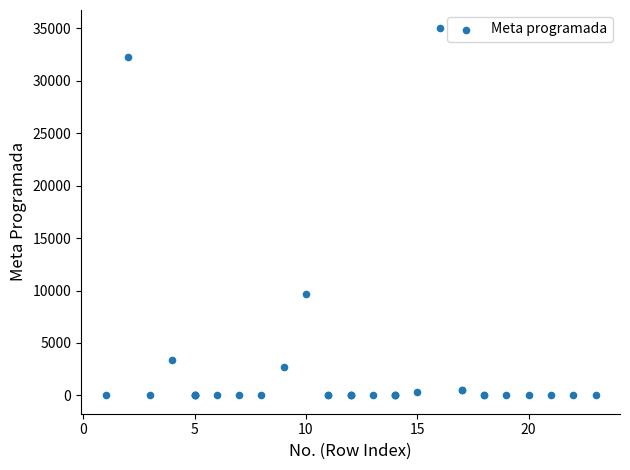

What Y value in the scatter plot is closest to 17500?

9668